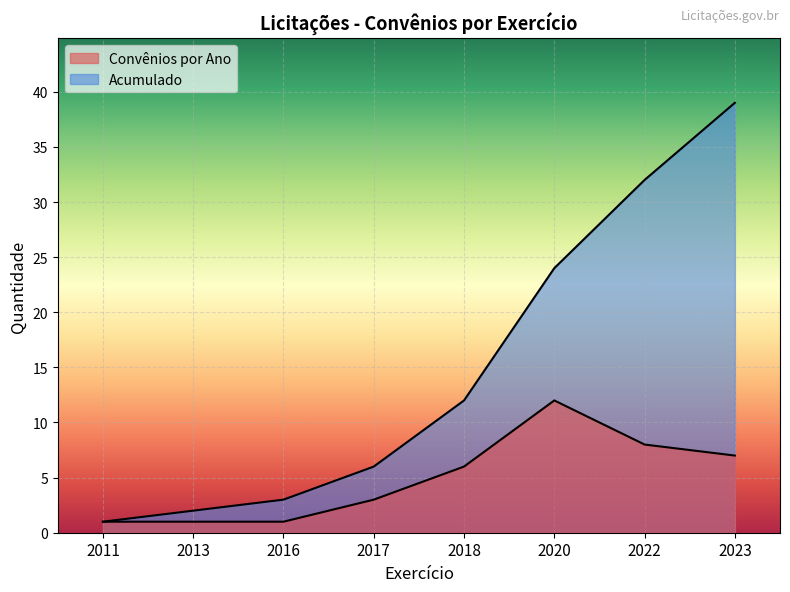

At how many categories does at least one series exceed 18?

3